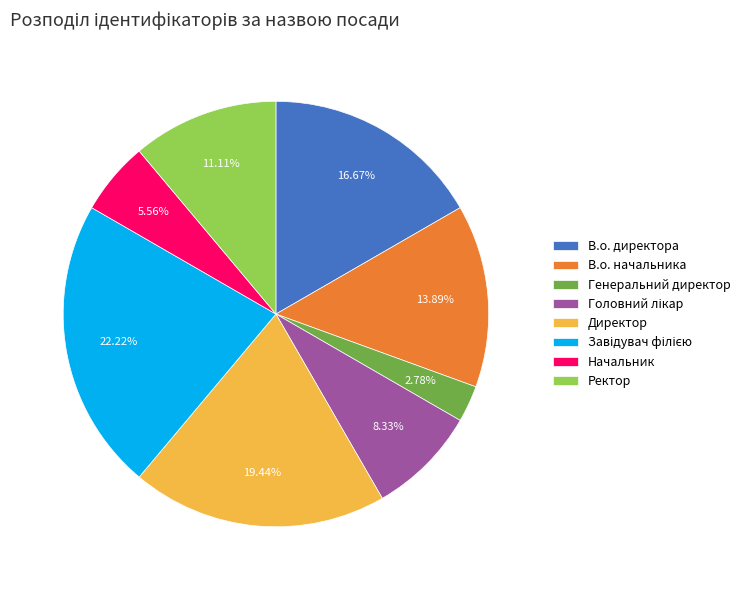

The Директор slice represents 32% of the pie. True or false?

False